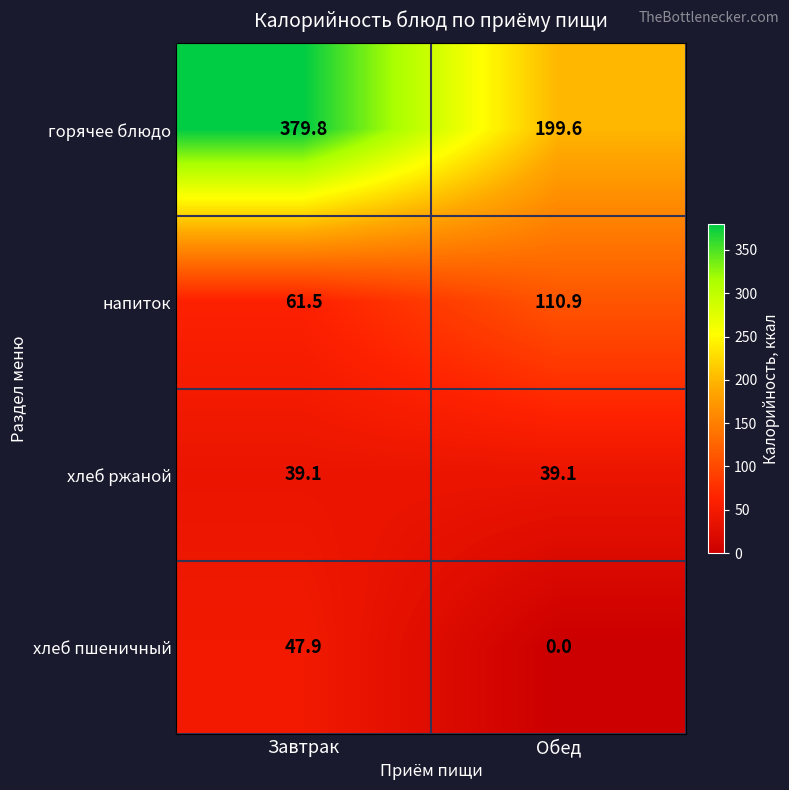

Where does the горячее блюдо series first go above 379?

Завтрак